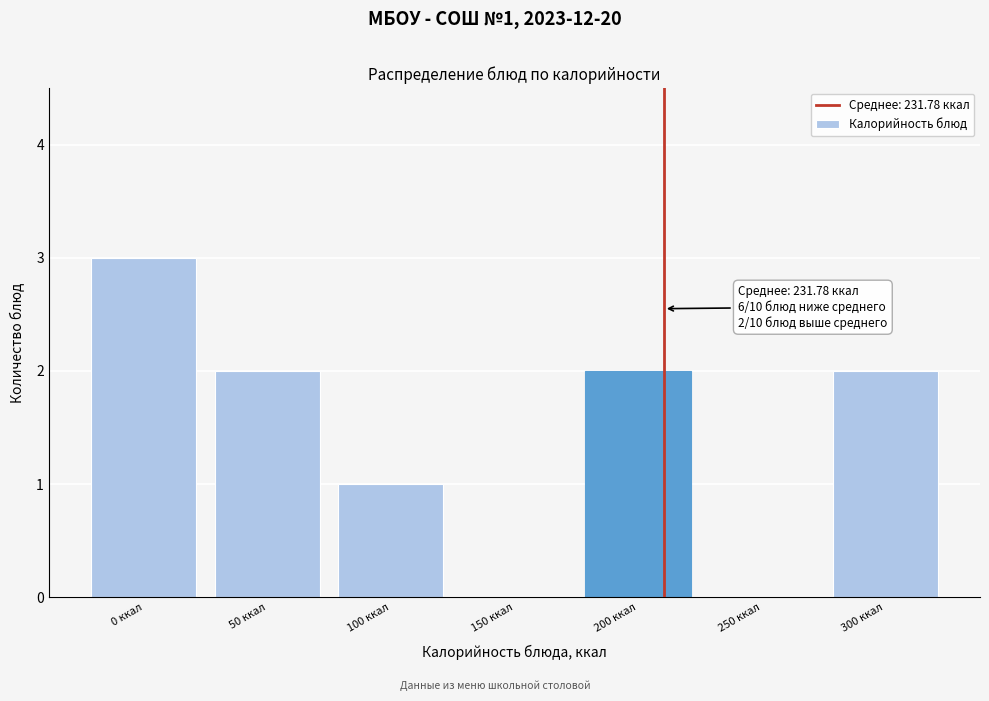

Reading right to left, list all the values displayed in this chart.

300 ккал=2	250 ккал=0	200 ккал=2	150 ккал=0	100 ккал=1	50 ккал=2	0 ккал=3